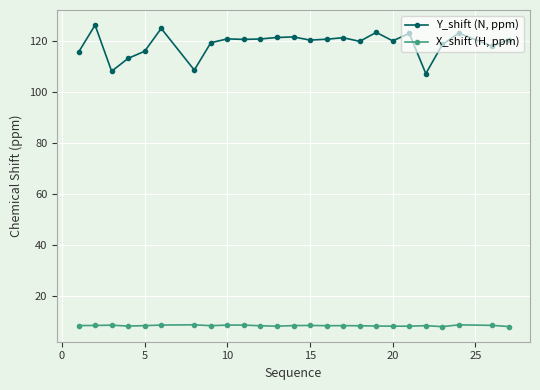

True or false: X_shift (H, ppm) and Y_shift (N, ppm) cross at least once.

False